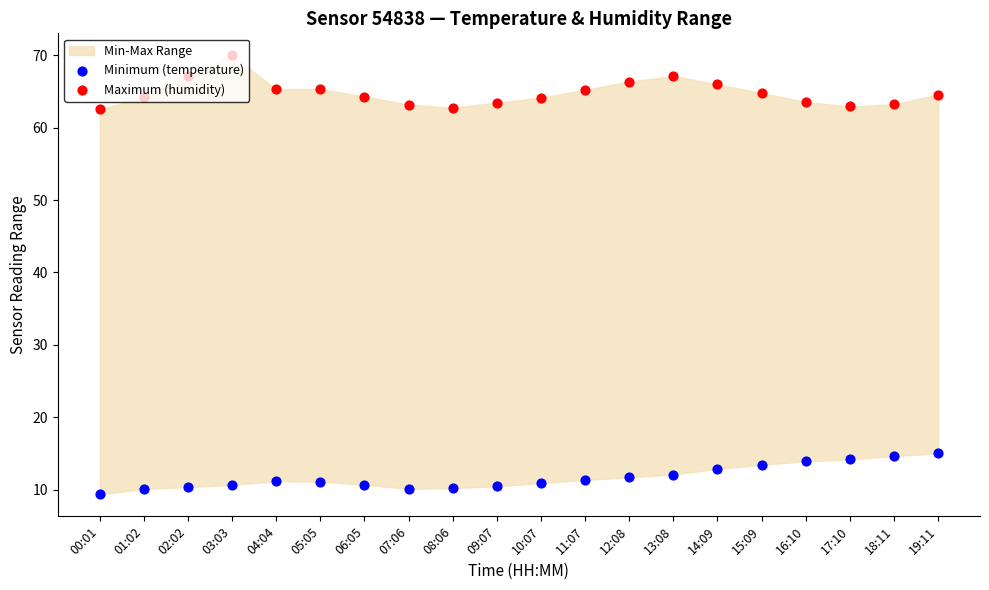

Is the value of Minimum (temperature) at 12:08 greater than the value of Maximum (humidity) at 05:05?

No